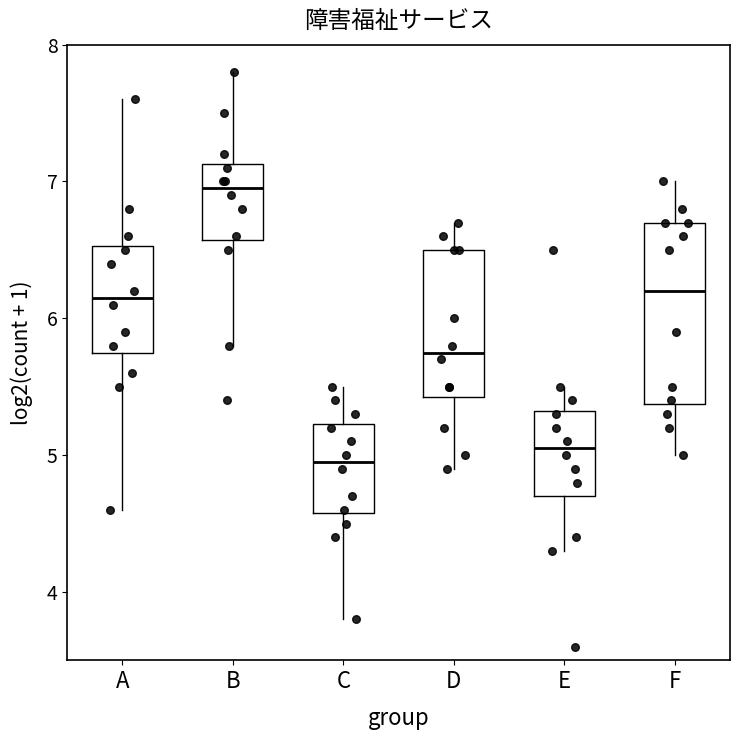

Reading left to right, transcribe this box plot: for each box, give where its median line is, the range the box spans, and where its two whiskers end, as read against the y-axis. The values are not printed on the chart, so give them approximately, as read against the axis.

A: median 6.2, box 5.8 to 6.5, whiskers 4.6 to 7.6
B: median 7.0, box 6.6 to 7.1, whiskers 5.8 to 7.8
C: median 5.0, box 4.6 to 5.2, whiskers 3.8 to 5.5
D: median 5.8, box 5.4 to 6.5, whiskers 4.9 to 6.7
E: median 5.1, box 4.7 to 5.3, whiskers 4.3 to 5.5
F: median 6.2, box 5.4 to 6.7, whiskers 5.0 to 7.0